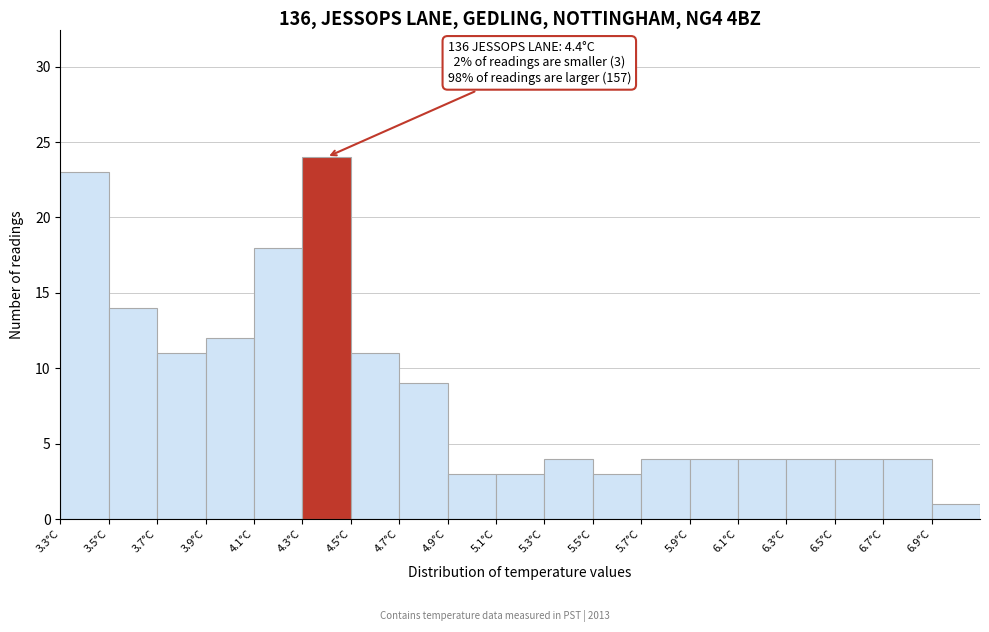

Over which range of the x-axis is the bar tallest?

4.3 to 4.5